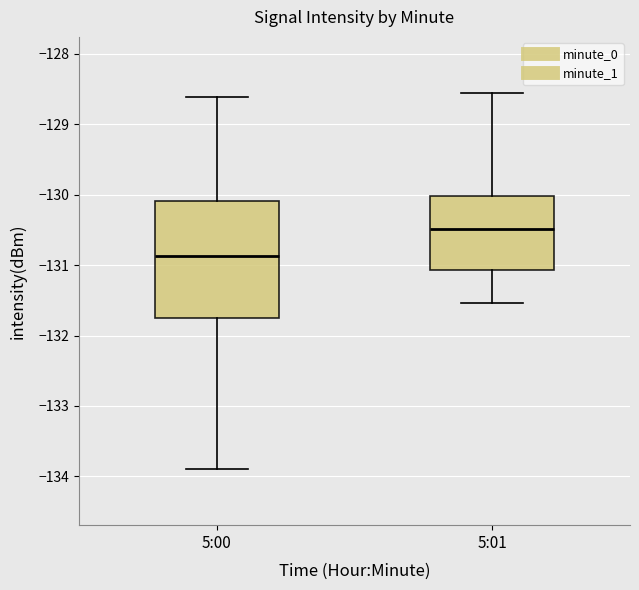

Where is the lower edge of the box for 5:01 on the y-axis? The values are not printed on the chart, so give them approximately, as read against the axis.

-131.1